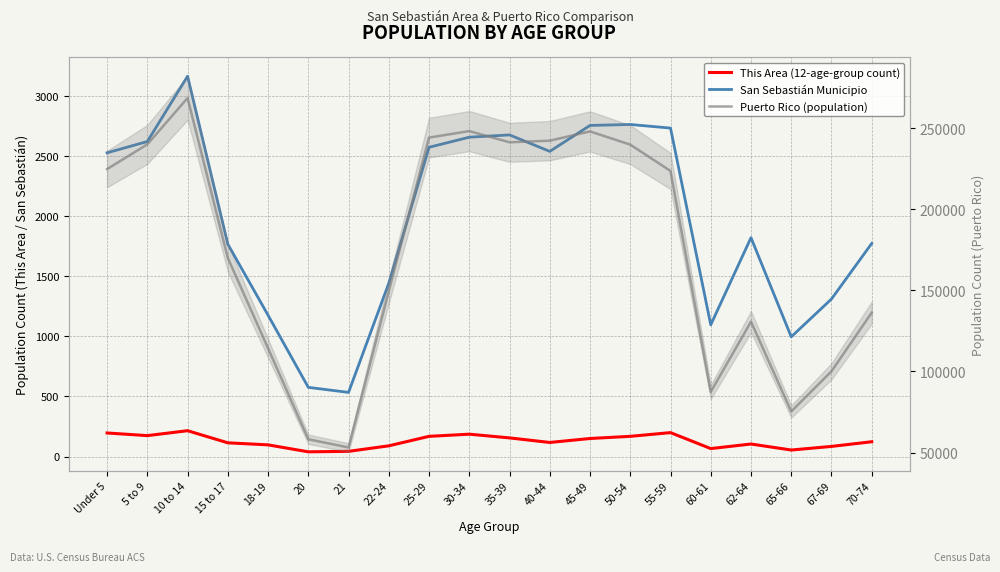

Does the chart have visible grid lines?

Yes